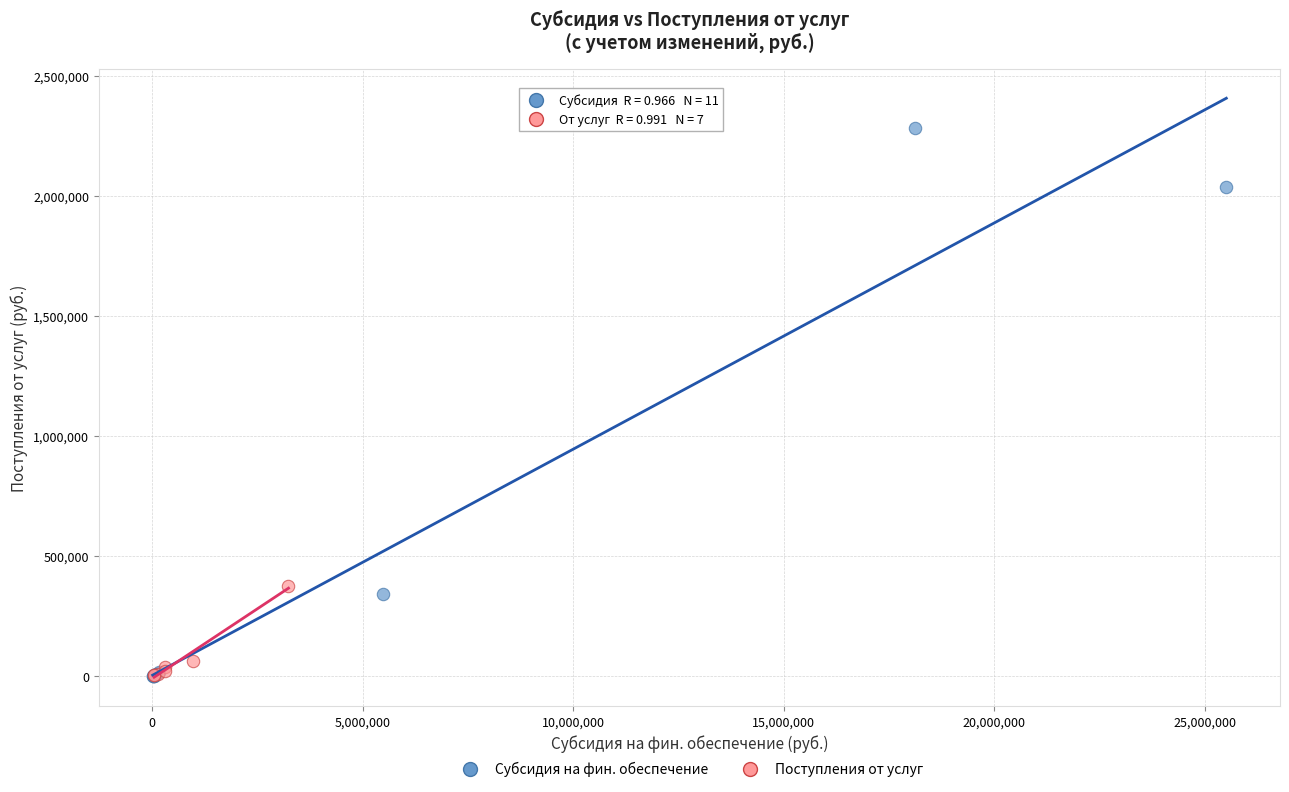

Which series has the widest spread of Y values?

Субсидия на фин. обеспечение